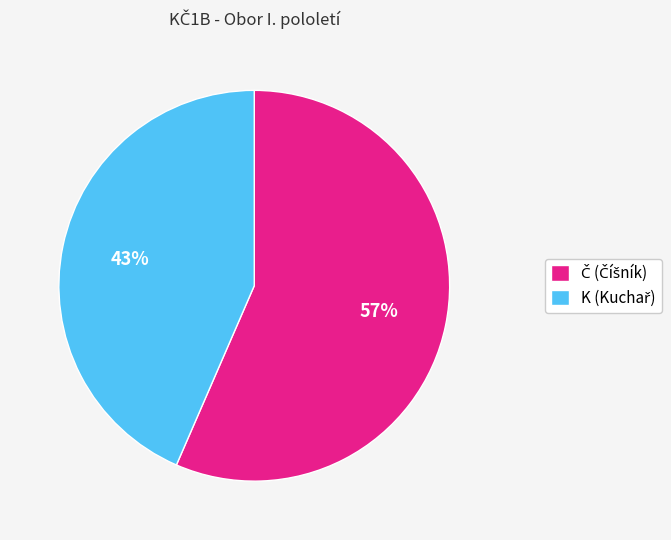

Is there any slice that represents more than half of the pie?

Yes